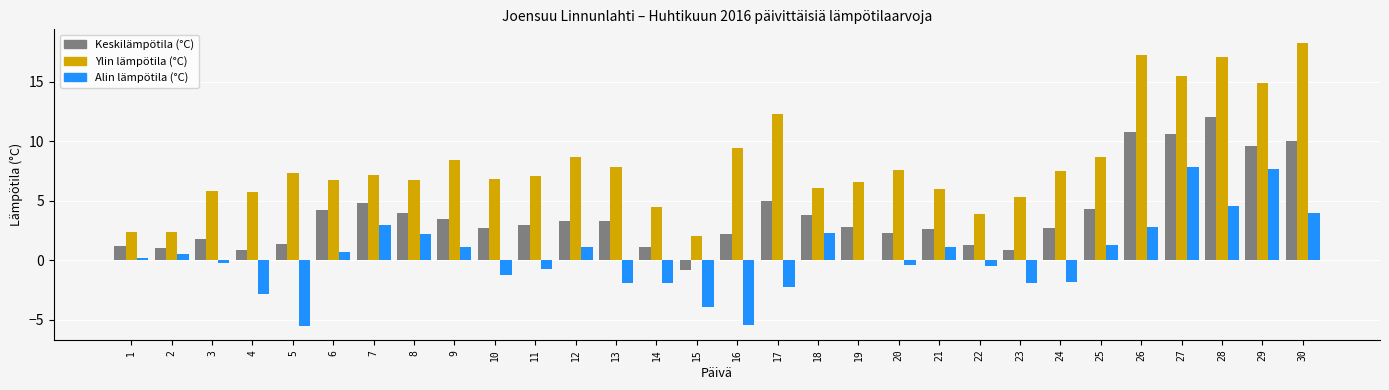

Is the value of Keskilämpötila (°C) at 10 greater than the value of Alin lämpötila (°C) at 14?

Yes